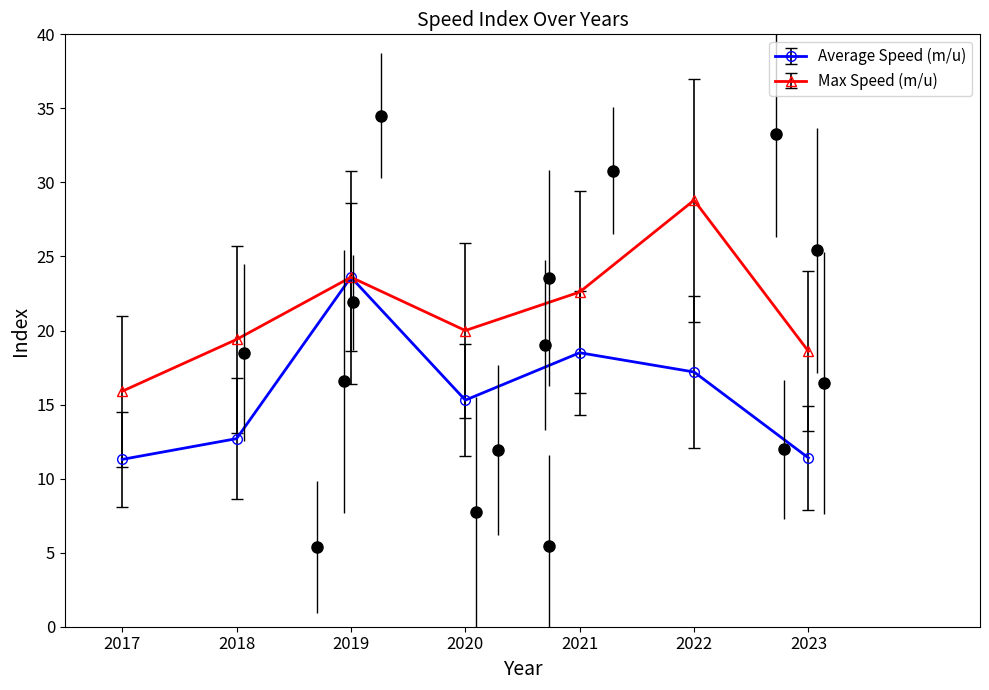

How many interior local peaks does the Average Speed (m/u) series have?

2